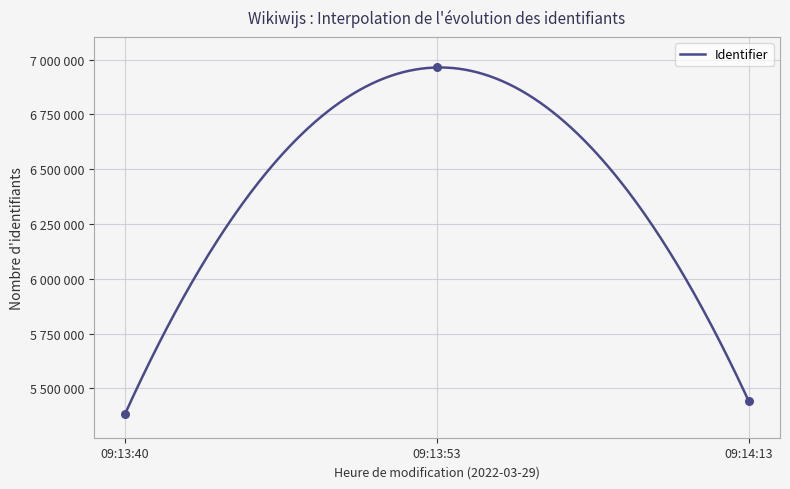

What is the ratio of the value at 09:13:53 to the value at 09:13:40?

1.3